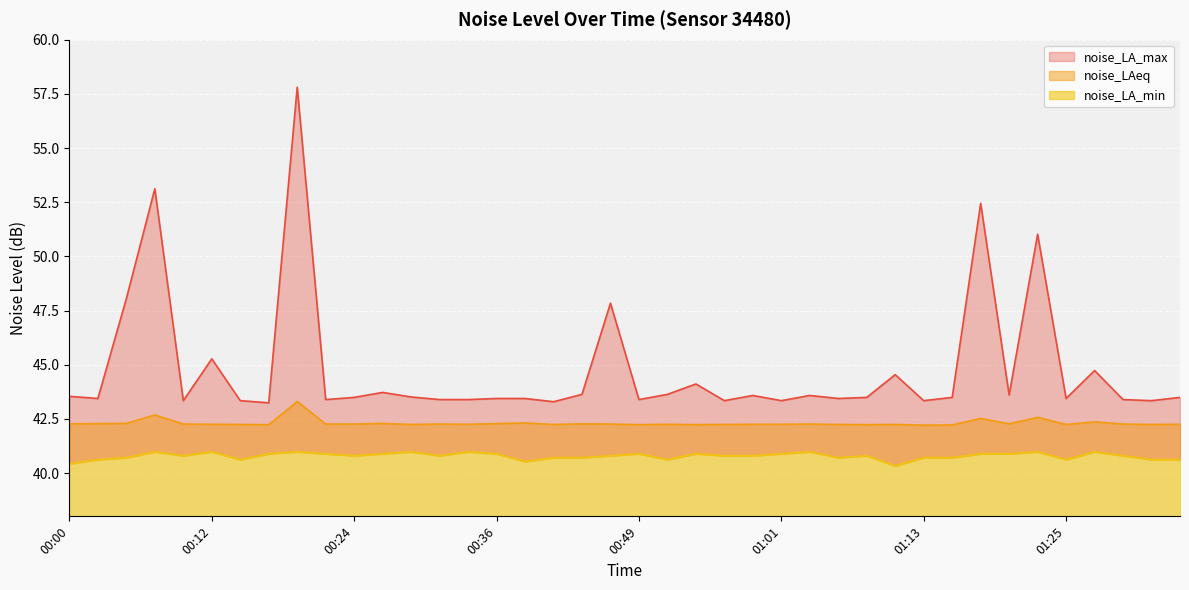

Is the value of noise_LA_min at 00:58 greater than the value of noise_LAeq at 00:51?

No